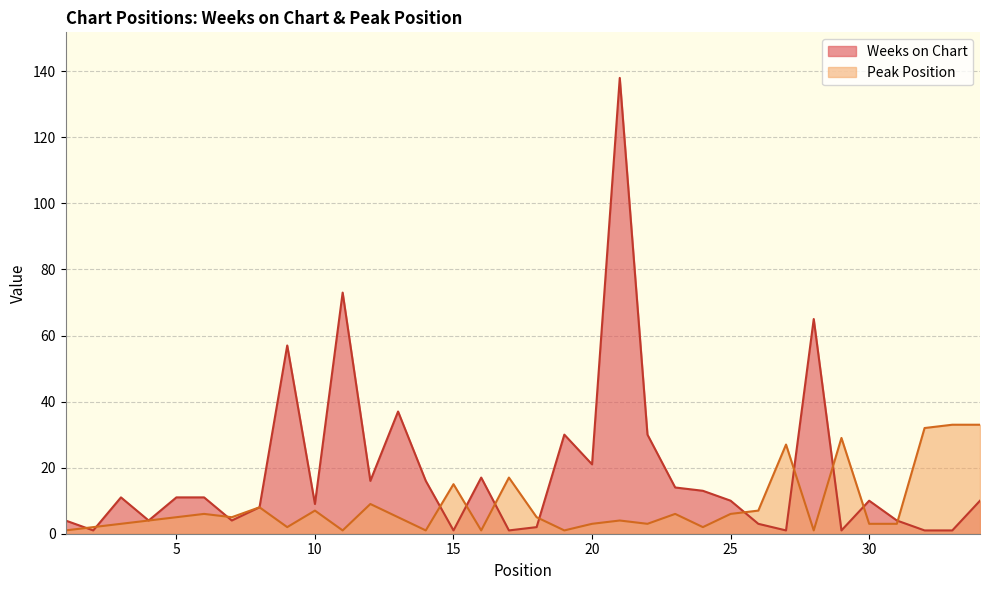

How many times do Peak Position and Weeks on Chart cross each other?

12